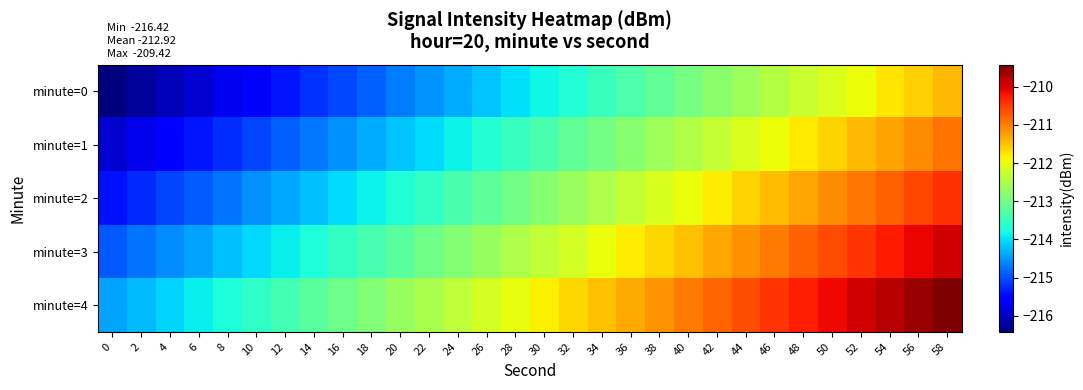

At 26, list the series in order from smallest to largest.

minute=0, minute=1, minute=2, minute=3, minute=4